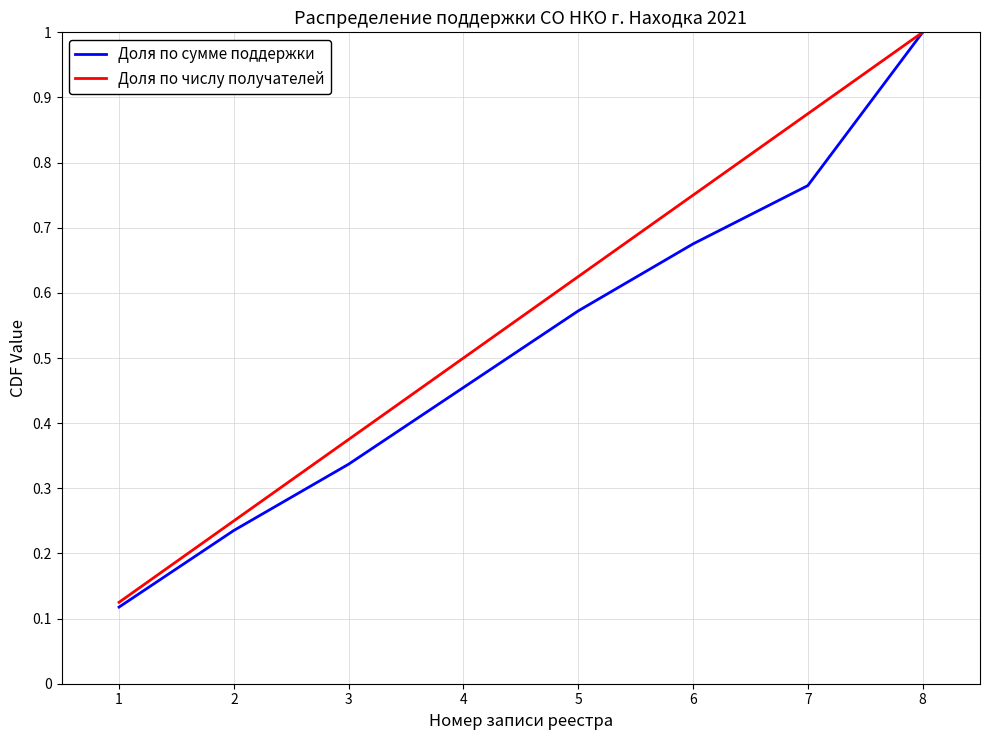

List the labels in order of Доля по сумме поддержки value, largest first.

8, 7, 6, 5, 4, 3, 2, 1